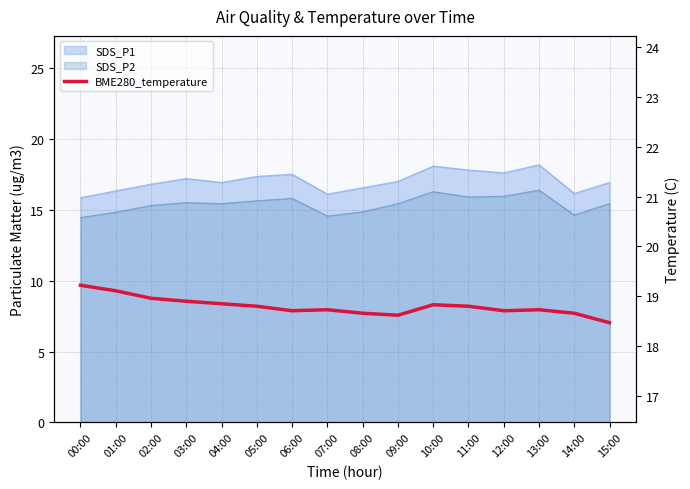

Which label corresponds to the smallest value in the chart?

15:00